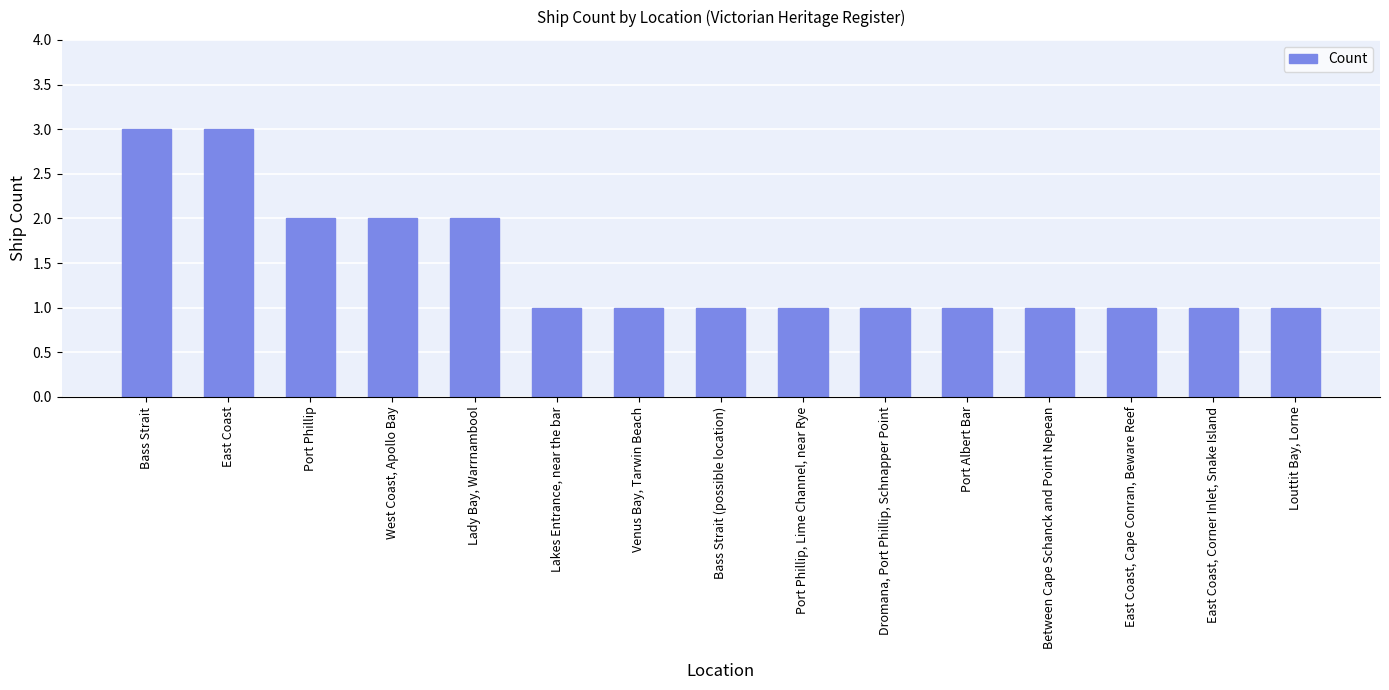

What is the value of the 12th bar from the left?

1